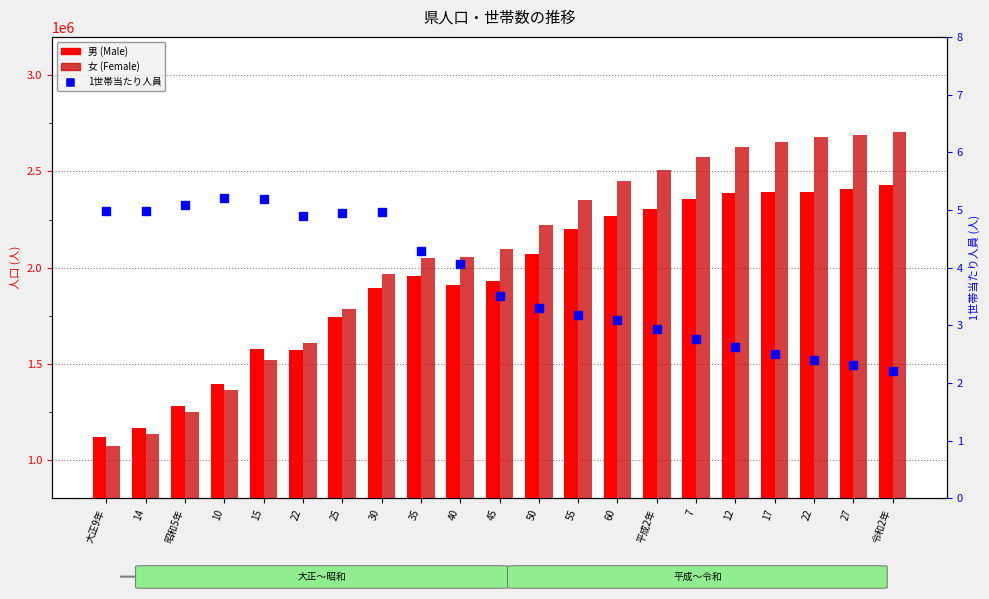

What is the label of the 6th bar from the left?

22